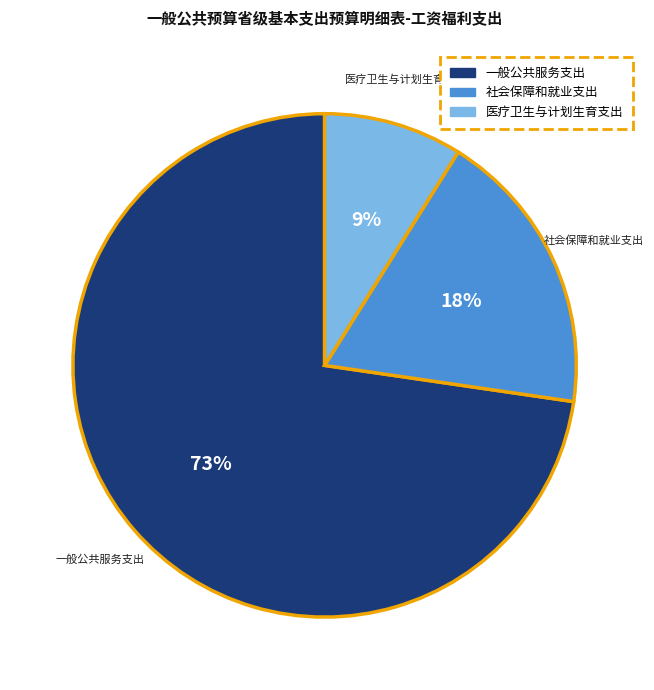

To the nearest percent, what is the combined percentage of 一般公共服务支出 and 社会保障和就业支出?

91%